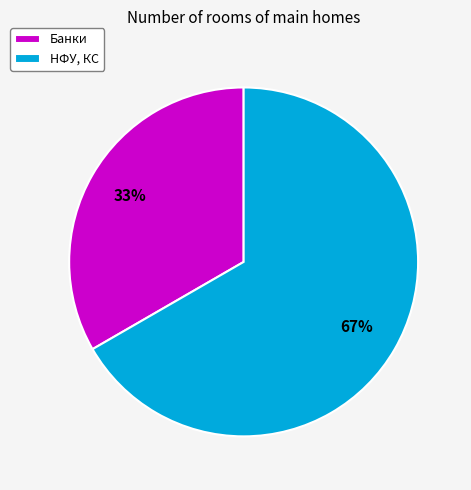

To the nearest percent, what is the combined percentage of Банки and НФУ, КС?

100%